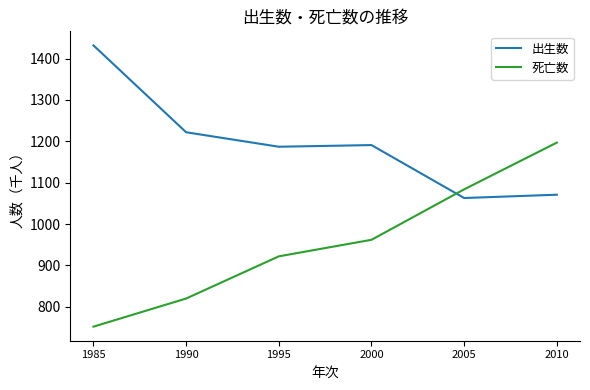

What is the difference between the maximum and minimum values in the 死亡数 series?

445